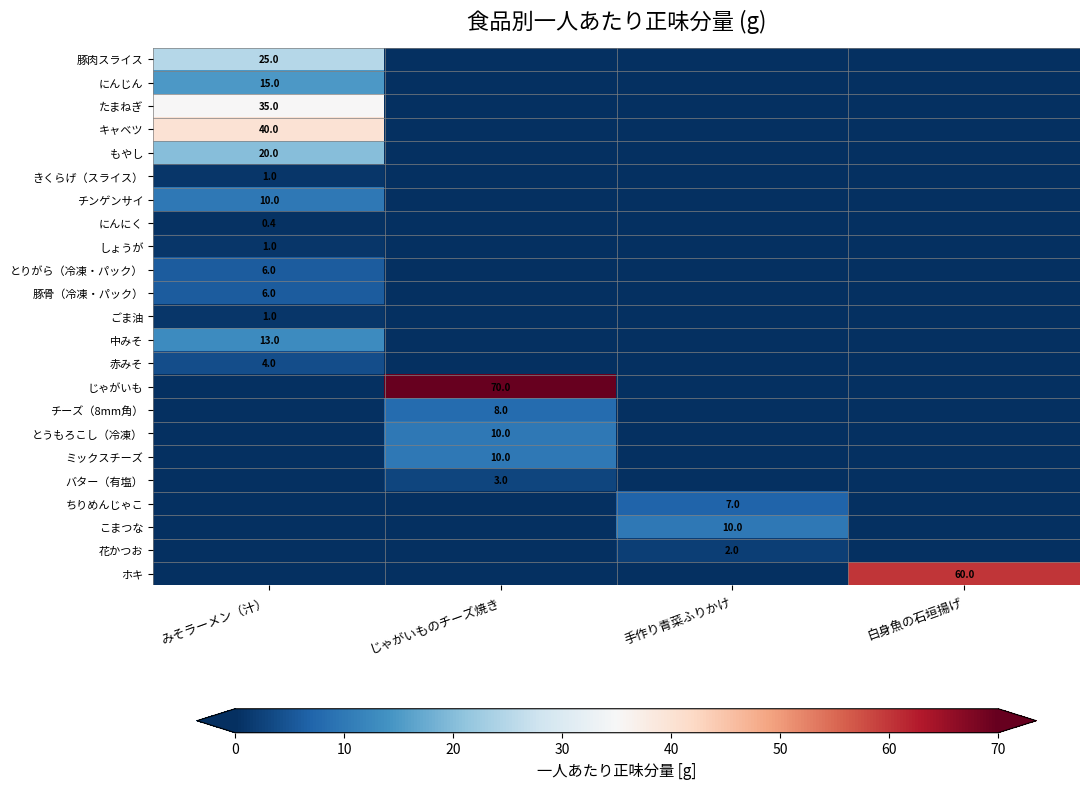

The value of 中みそ at みそラーメン（汁） is 21.8. True or false?

False